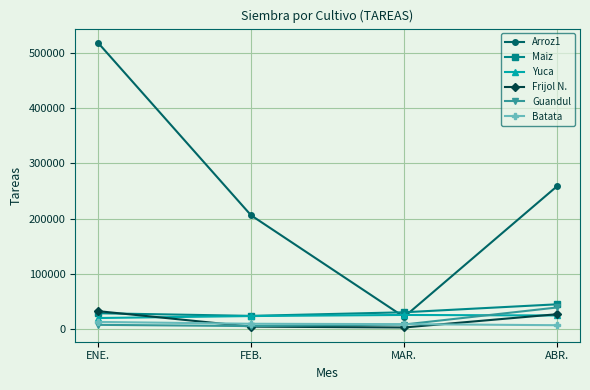

True or false: Maiz and Batata cross at least once.

False